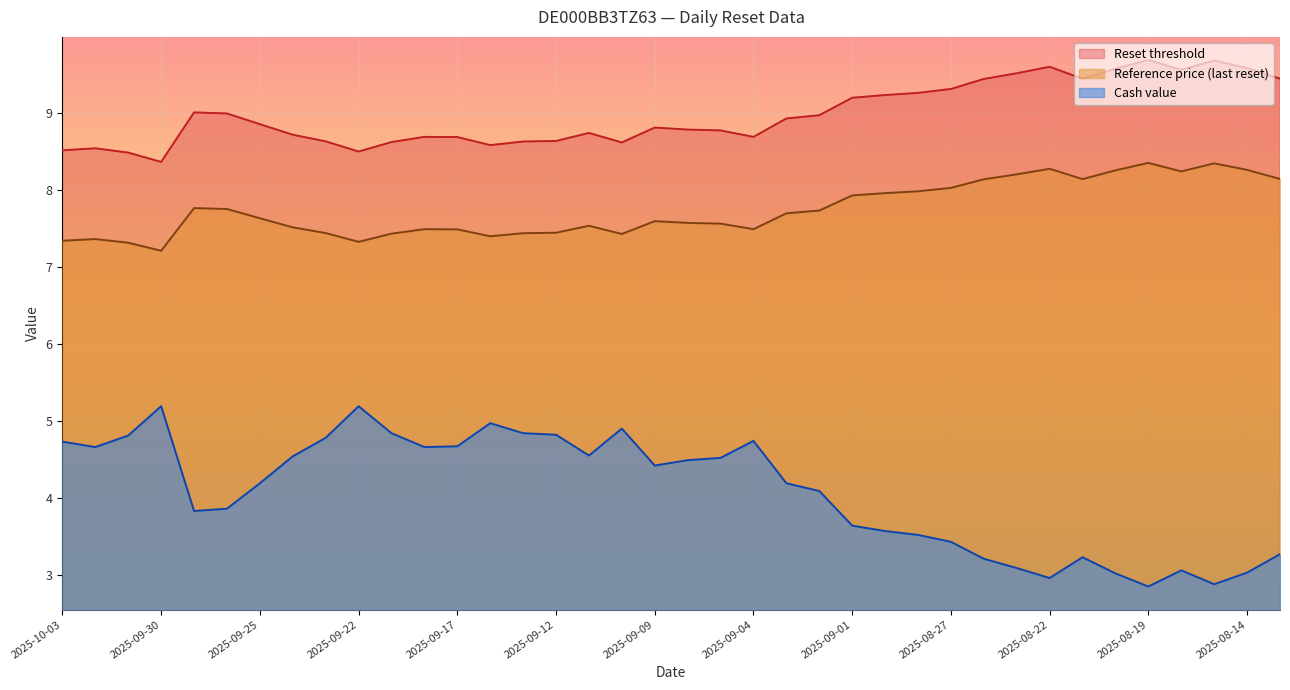

What is the sum of all Reset threshold values?

341.2